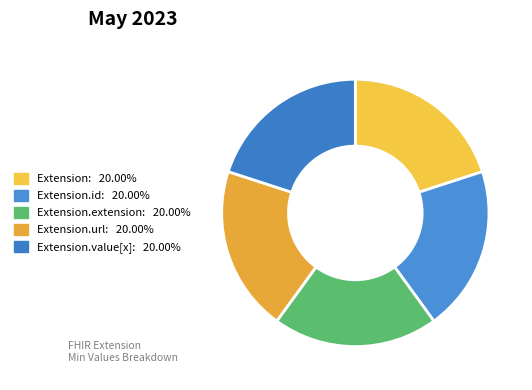

How many slices are in this pie chart?

5